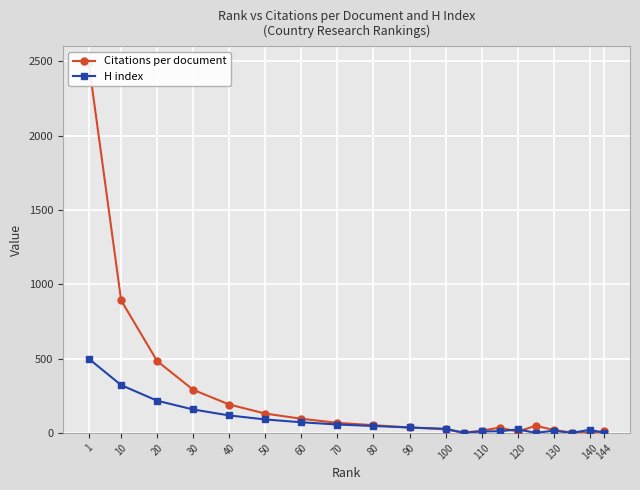

List the series in order of their overall mean, lowest first.

H index, Citations per document